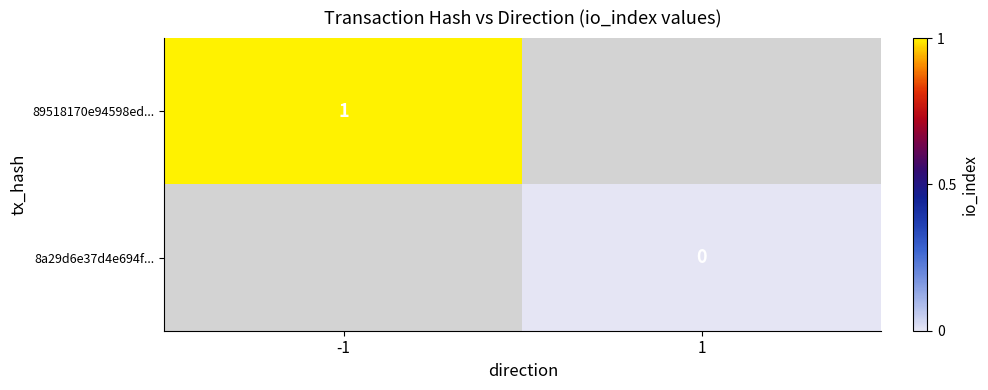

Is it true that 89518170e94598ed... equals 1 at -1?

True